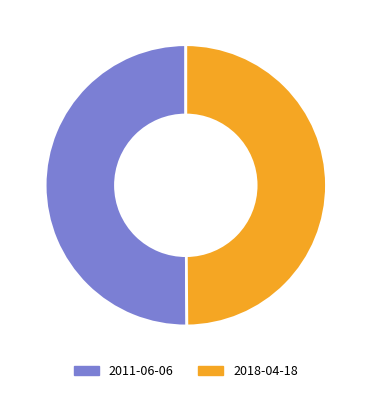

Do 2018-04-18 and 2011-06-06 together represent more than half of the pie?

Yes